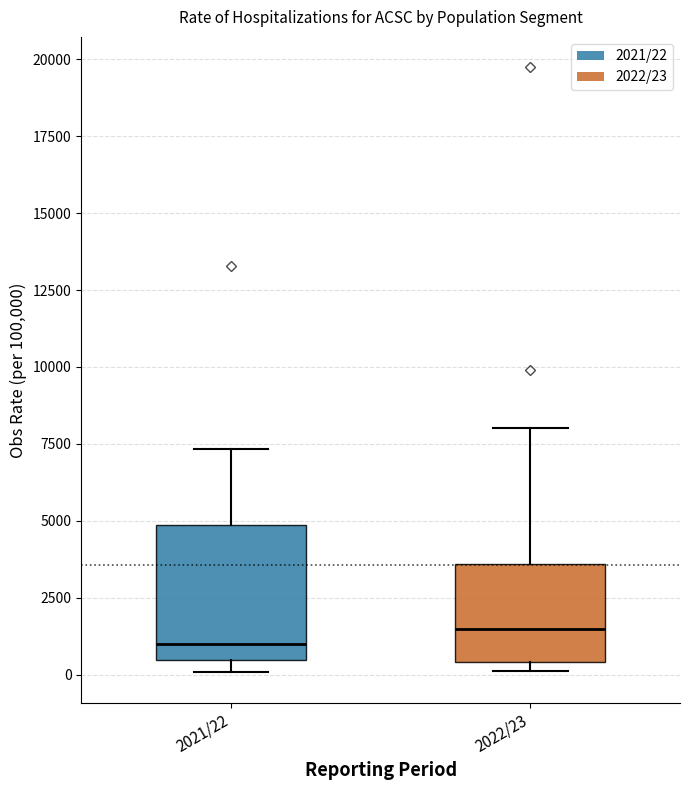

Reading left to right, transcribe this box plot: for each box, give where its median line is, the range the box spans, and where its two whiskers end, as read against the y-axis. The values are not printed on the chart, so give them approximately, as read against the axis.

2021/22: median 1000, box 500 to 5000, whiskers 0 to 7500
2022/23: median 1500, box 500 to 3500, whiskers 0 to 8000